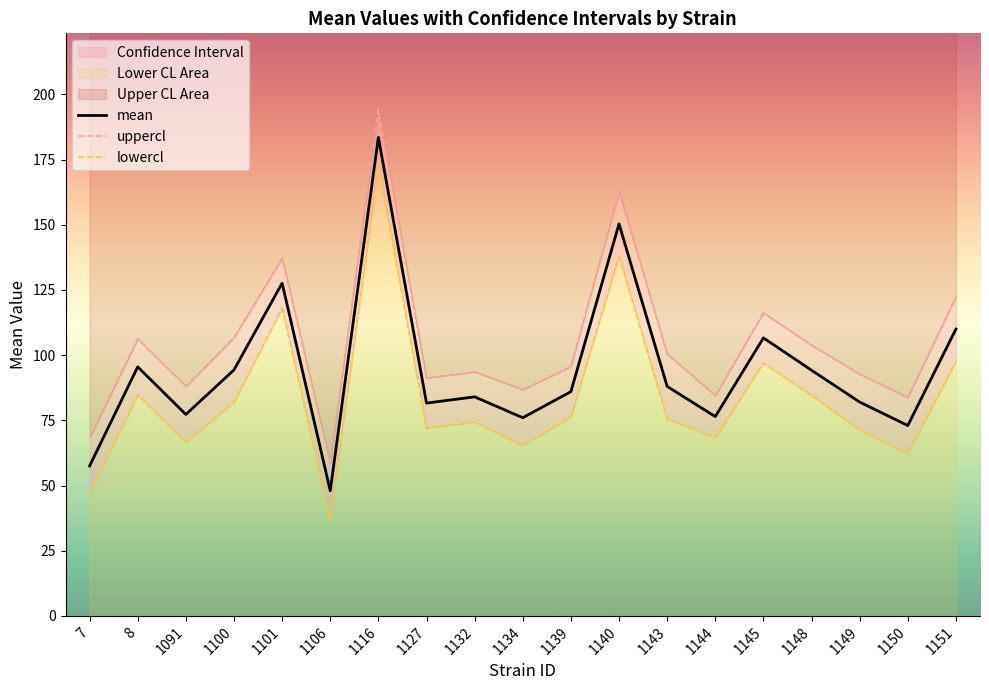

True or false: mean has a value of 126.5 at 1134.

False